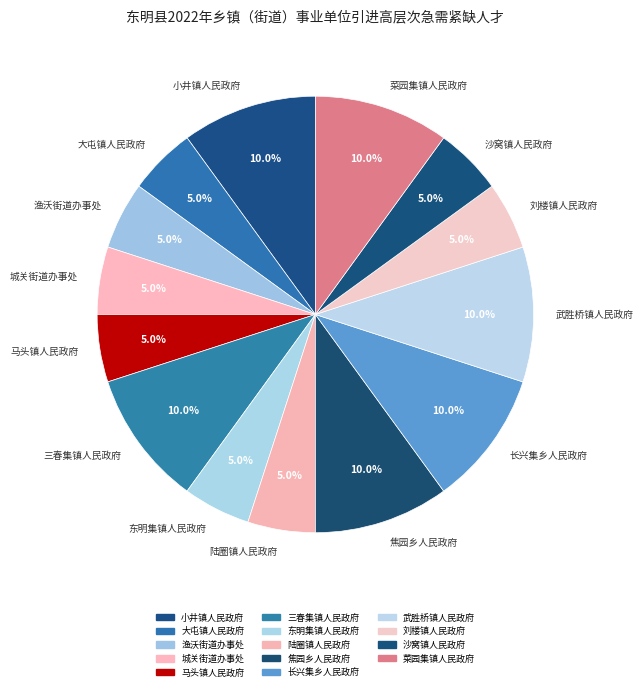

Between 焦园乡人民政府 and 刘楼镇人民政府, which is larger?

焦园乡人民政府